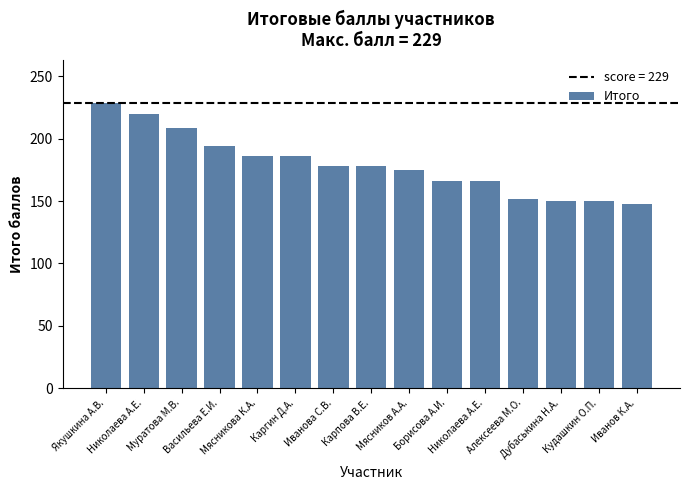

Are the bars grouped side by side (vs. stacked)?

No